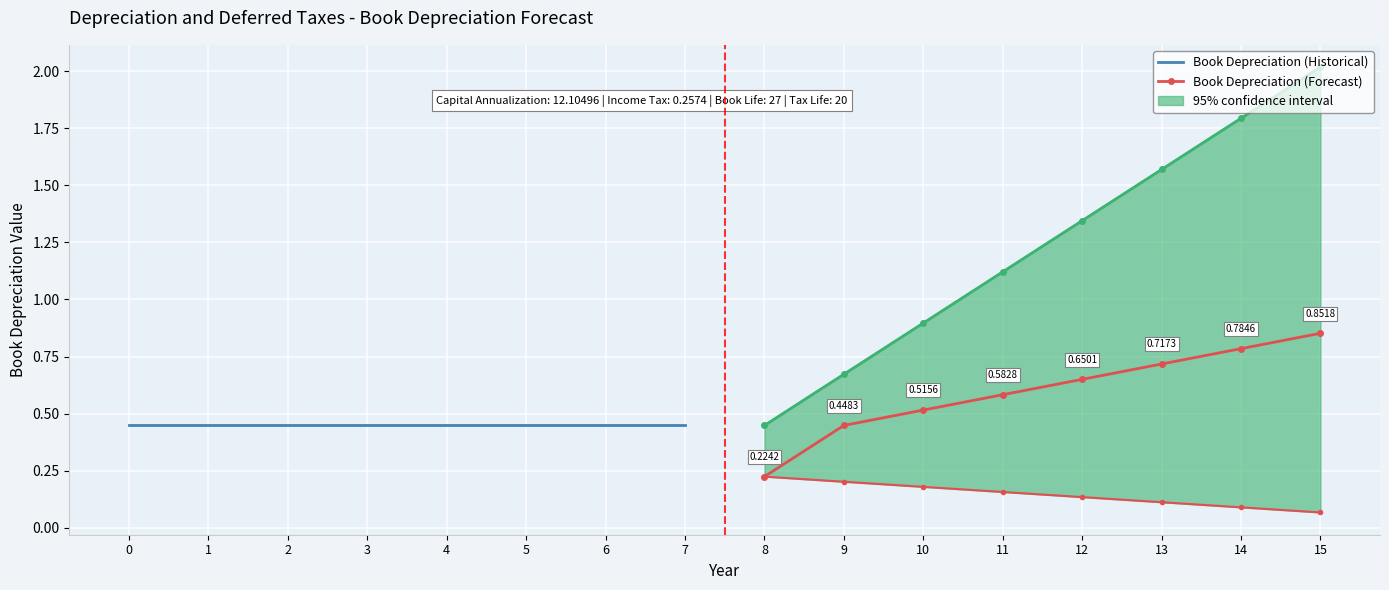

How many lines are shown in the chart?

2